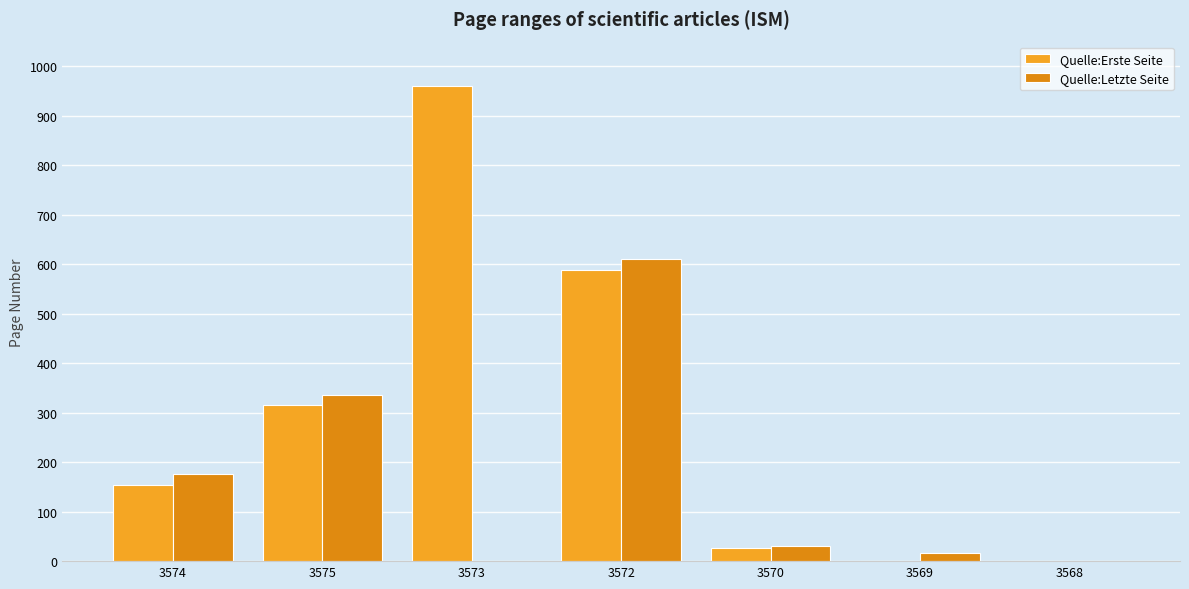

The Quelle:Erste Seite series shows -508 at 3568. True or false?

False